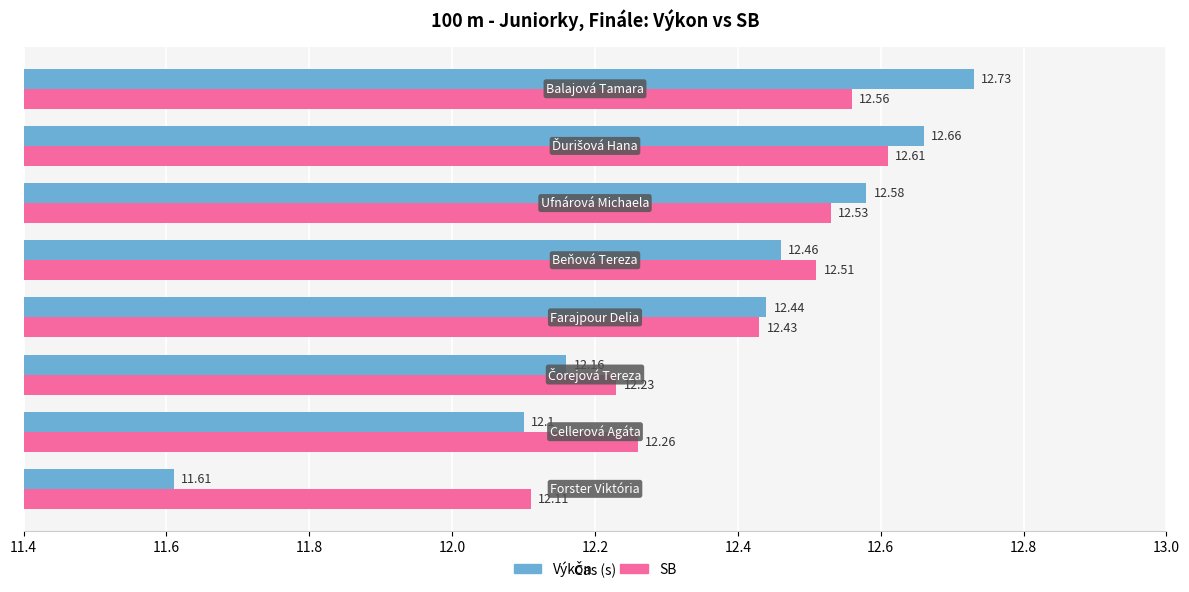

Which series has the widest spread of values?

Výkon